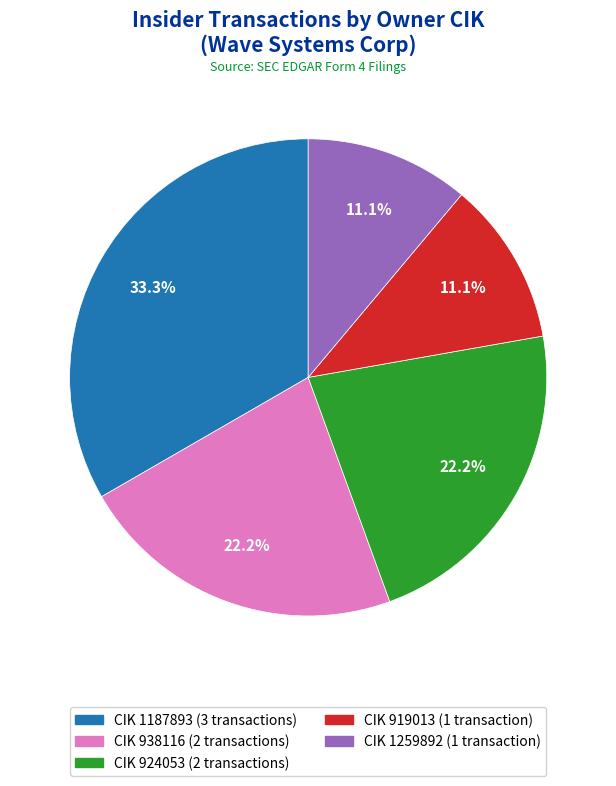

Is there a majority slice in this chart?

No